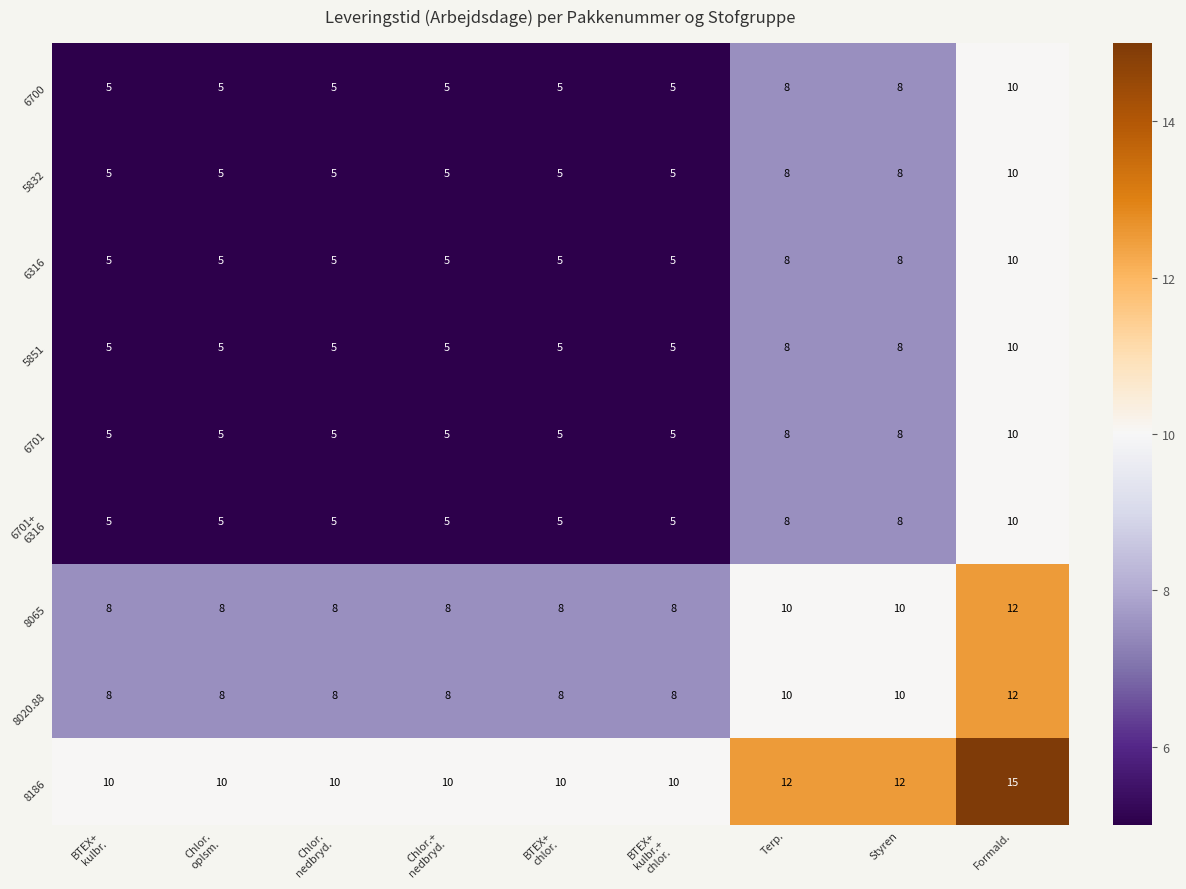

How many series are shown in this chart?

9